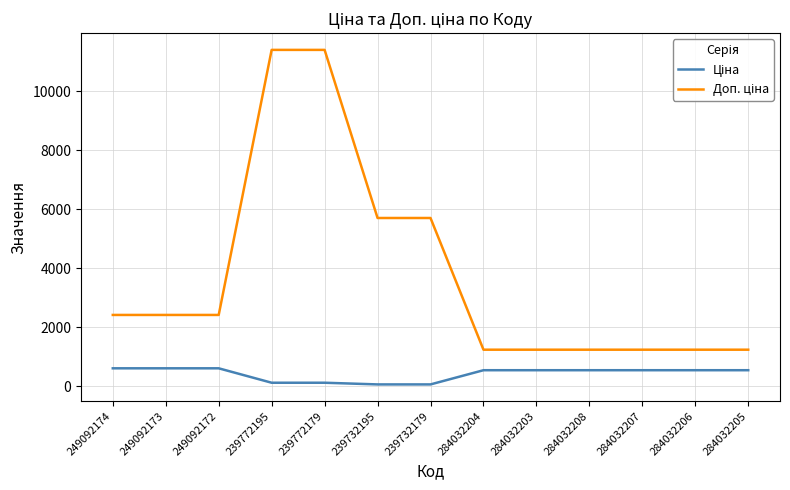

What is the difference between the highest and lowest values at 249092173?

1811.1